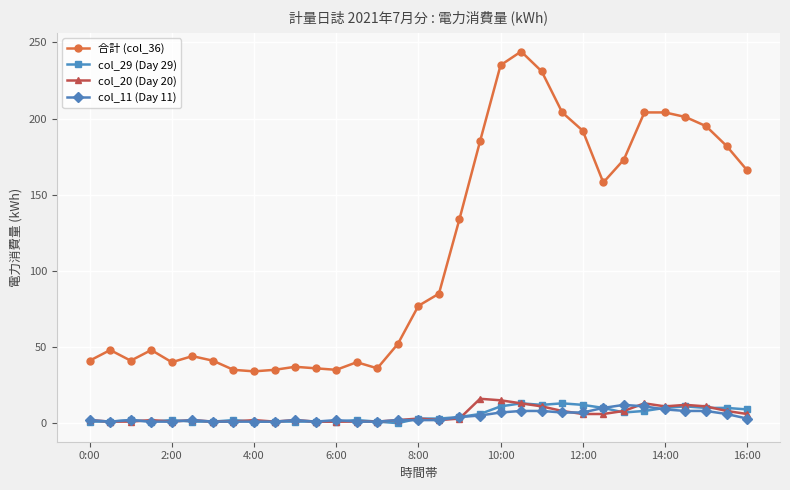

What is the value of the col_20 (Day 20) point at the 27th from the left?

8